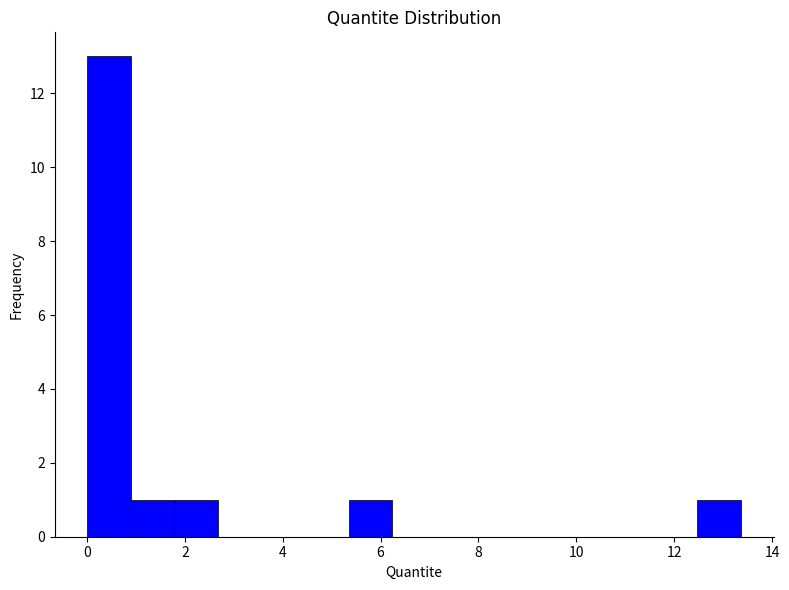

Which range on the x-axis has the tallest bar?

0.0 to 1.0